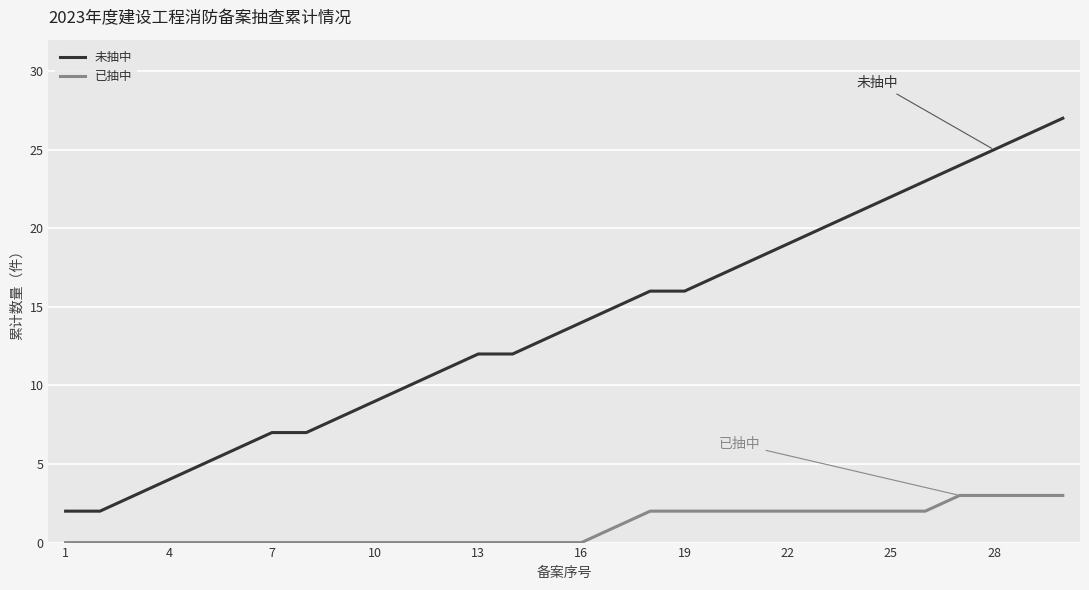

What is the maximum value shown in the chart?

27